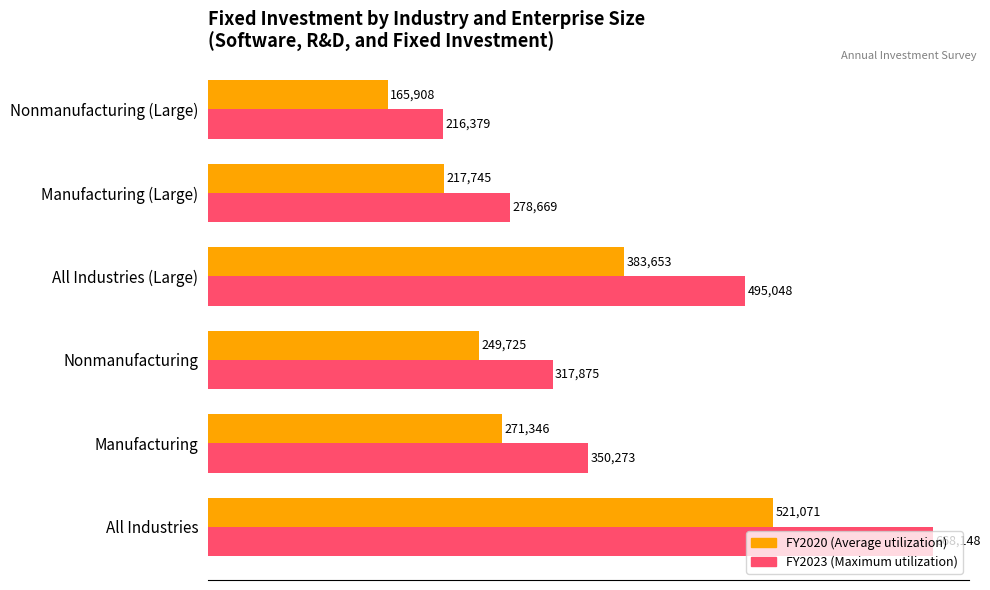

At which label is FY2023 (Maximum utilization) closest to 442263?

All Industries (Large)